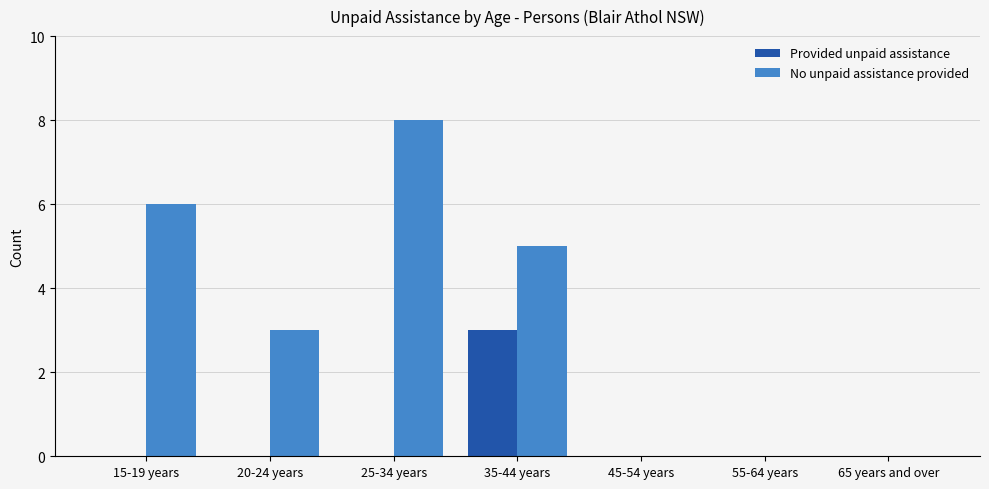

How many distinct data groups are displayed?

2